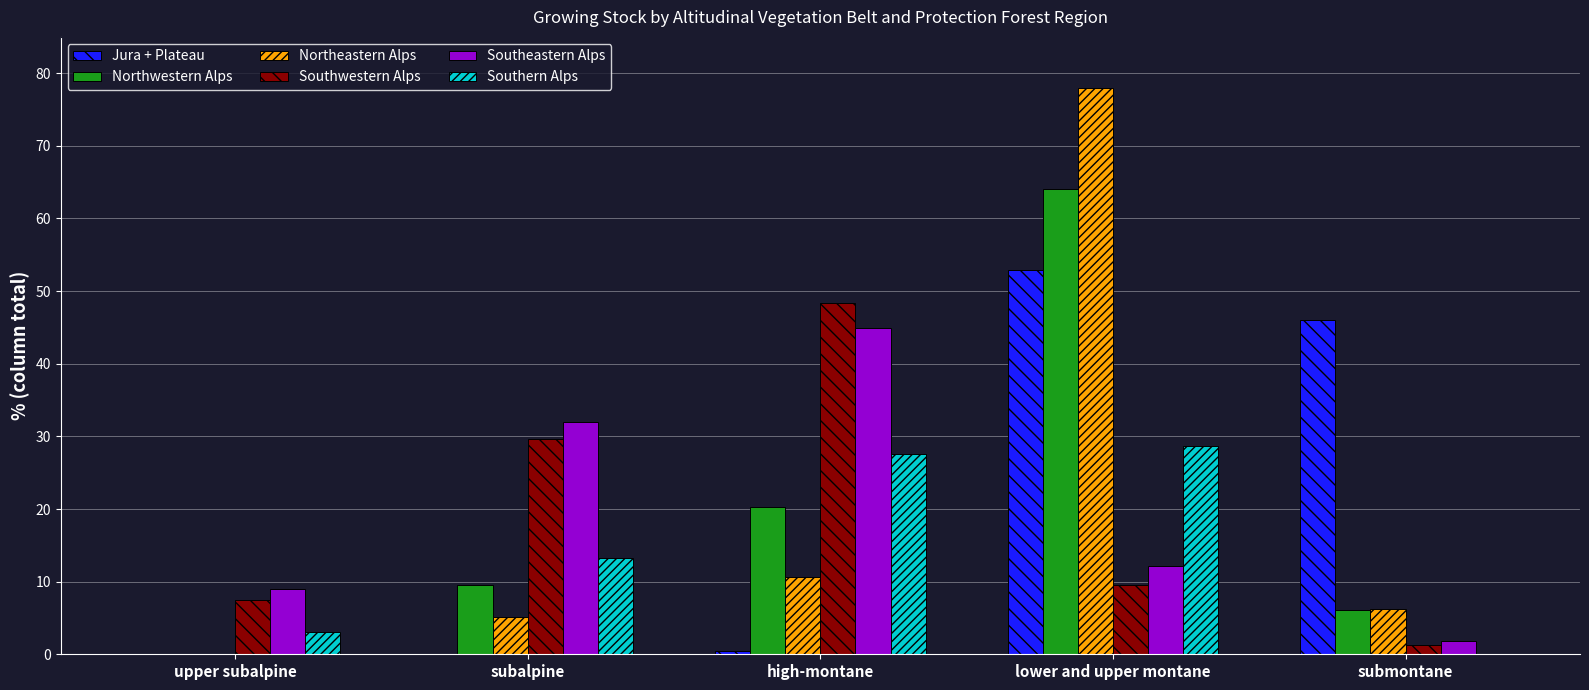

Between subalpine and lower and upper montane, which series saw the biggest shift?

Northeastern Alps